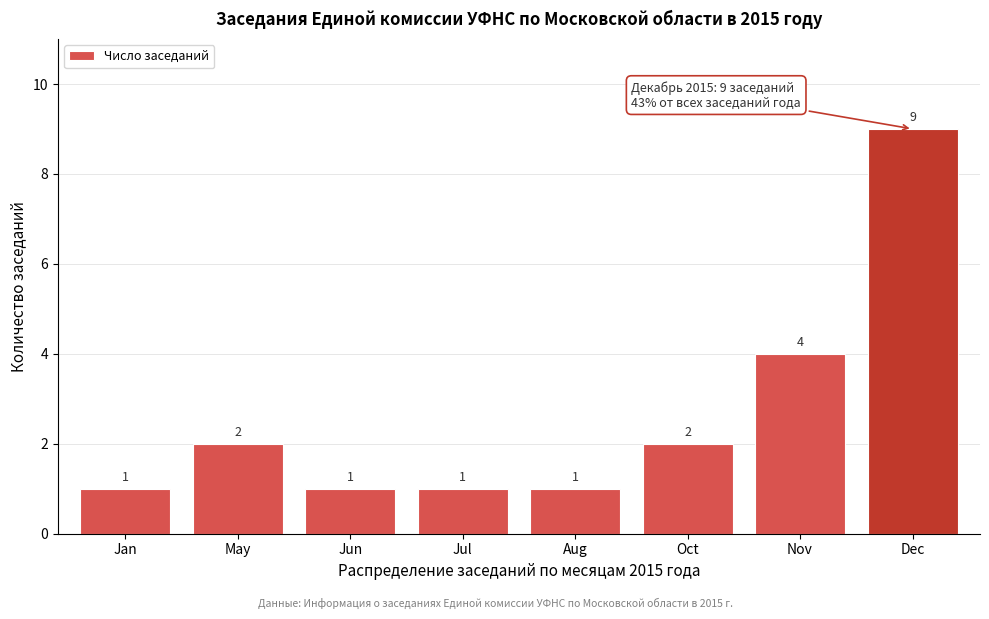

Reading right to left, list all the values displayed in this chart.

9	4	2	1	1	1	2	1